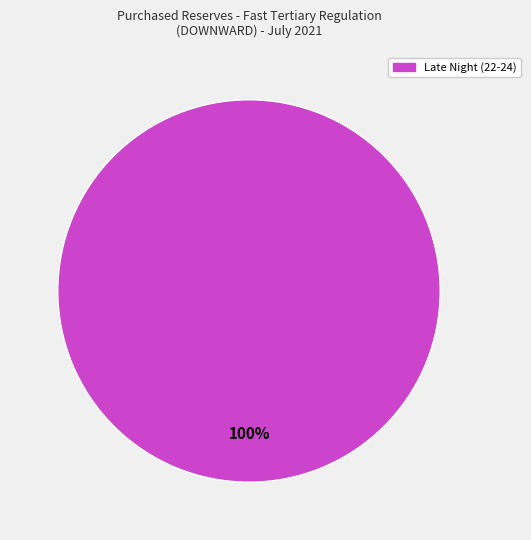

Is there any slice that represents more than half of the pie?

Yes